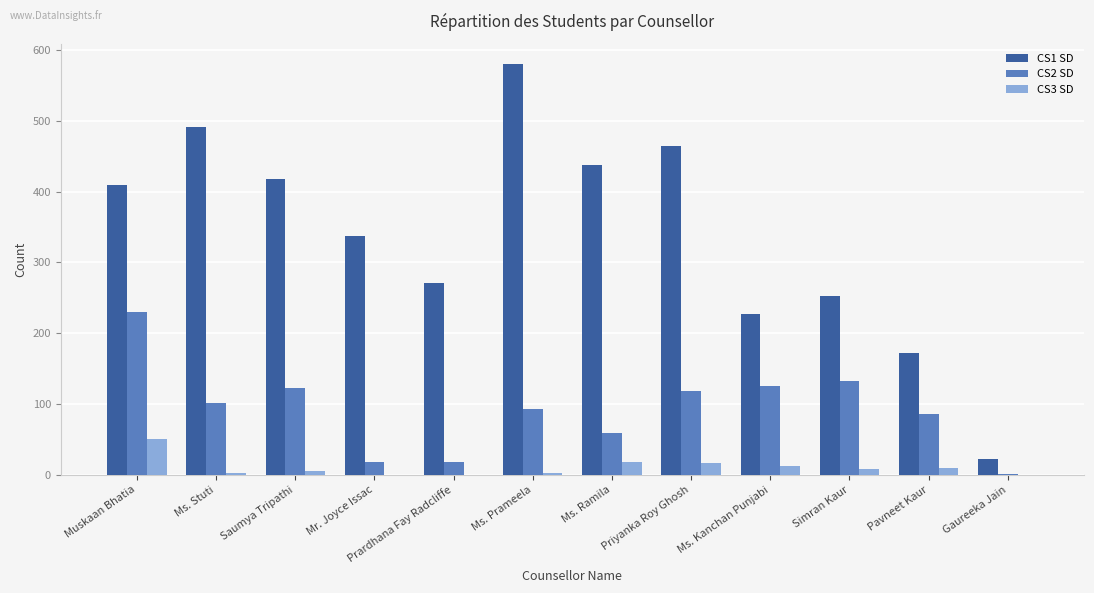

Which category has the highest value across all series?

Ms. Prameela